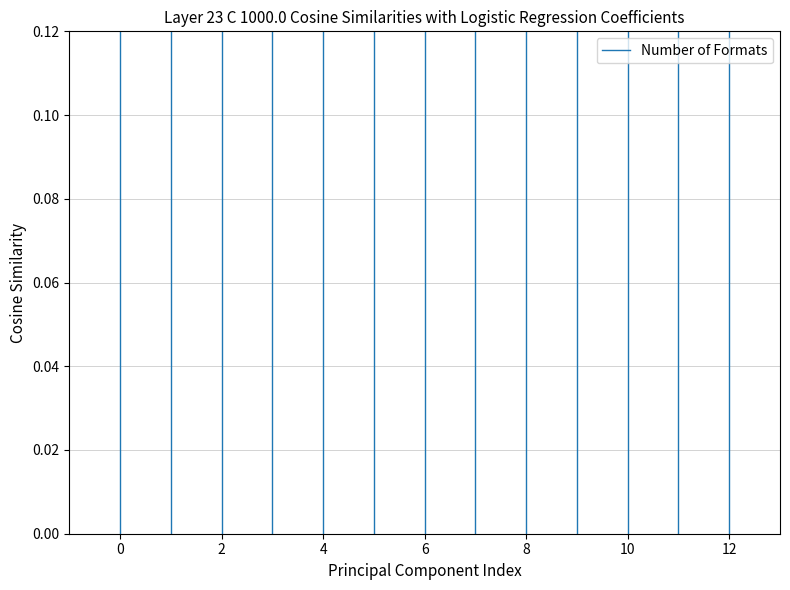

True or false: the data shows 0.1 at 0.

False